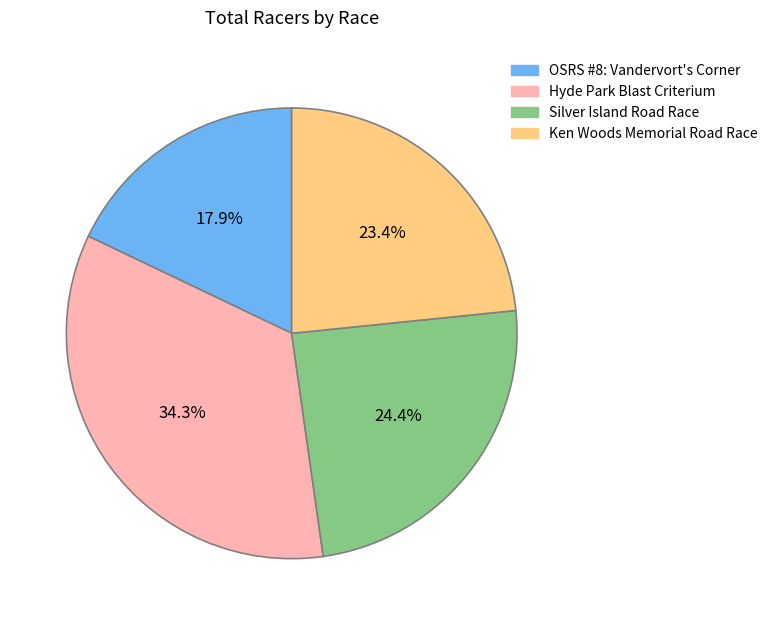

What is the largest slice in the pie chart?

Hyde Park Blast Criterium